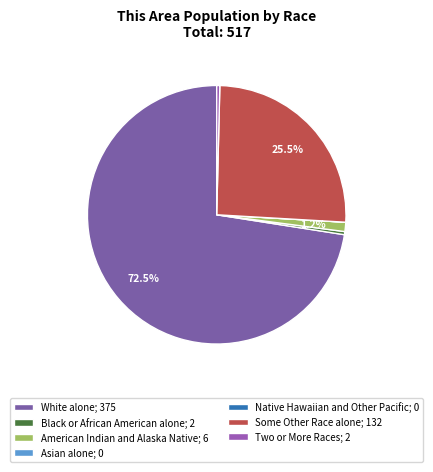

What is the change in value from American Indian and Alaska Native to Some Other Race alone?

+126